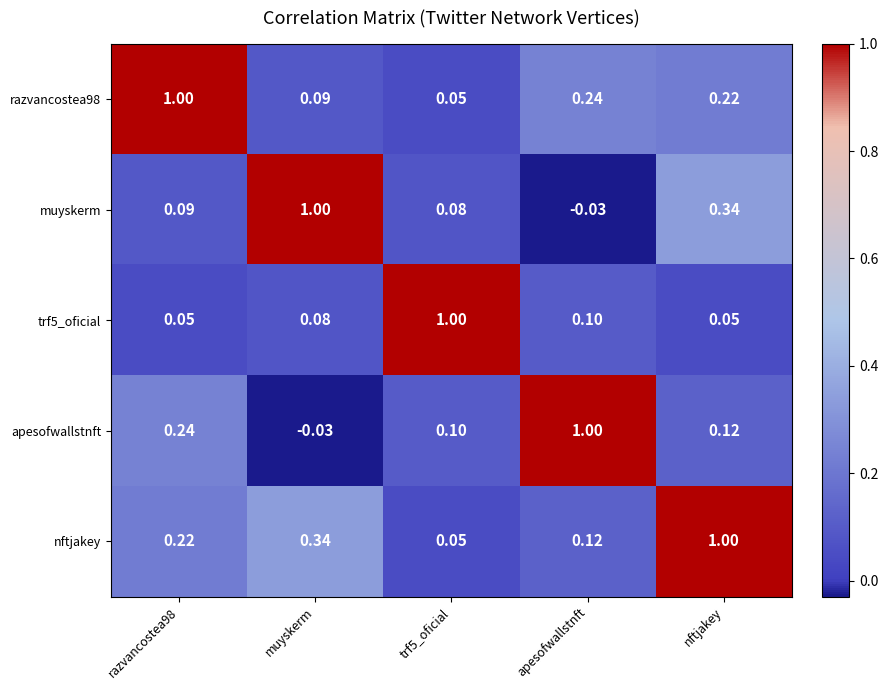

At which category is the sum across all series the highest?

nftjakey